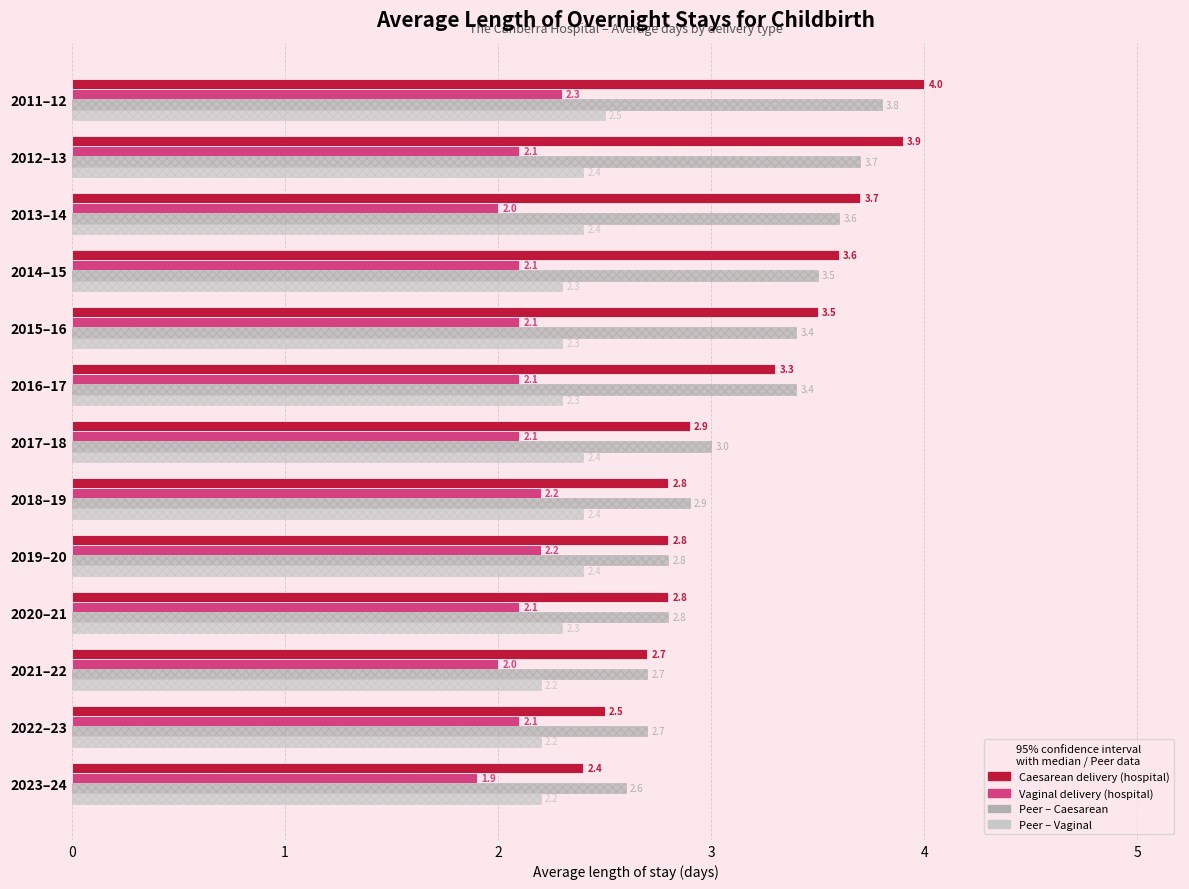

At which category is the sum across all series the highest?

2011–12